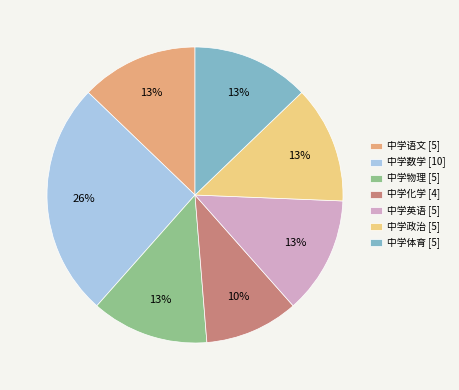

What percentage is the 中学化学 slice, to the nearest percent?

10%